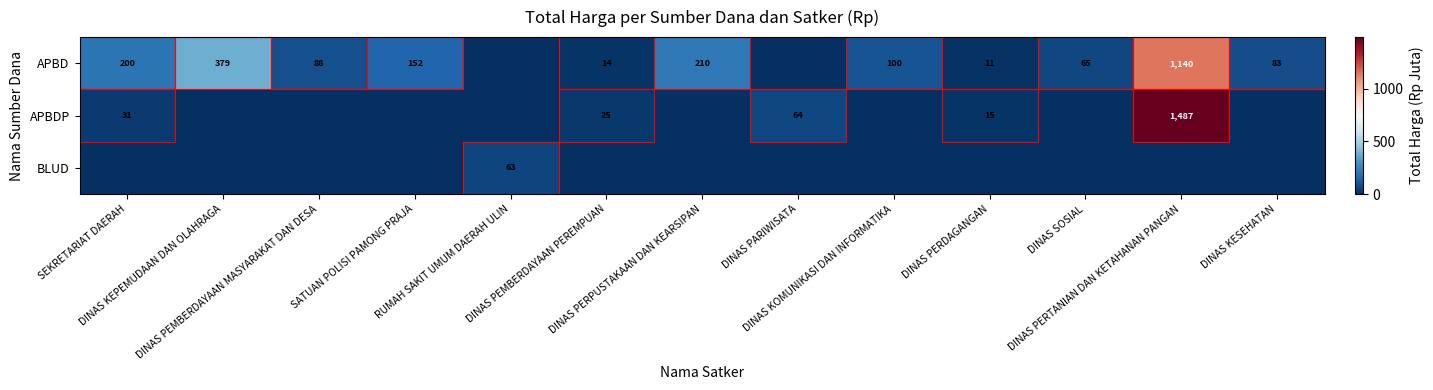

How many values in the APBD series exceed 87?

7